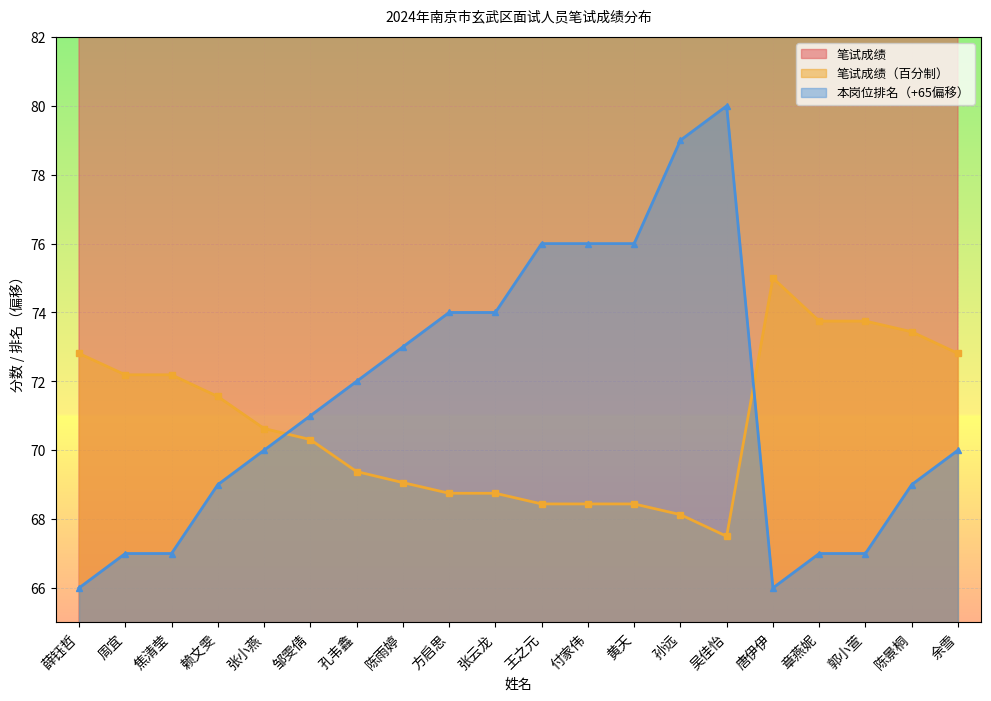

Reading right to left, what are all the values shown in this chart?

笔试成绩: 116.5	117.5	118.0	118.0	120.0	108.0	109.0	109.5	109.5	109.5	110.0	110.0	110.5	111.0	112.5	113.0	114.5	115.5	115.5	116.5
笔试成绩（百分制）: 72.8	73.4	73.8	73.8	75.0	67.5	68.1	68.4	68.4	68.4	68.8	68.8	69.1	69.4	70.3	70.6	71.6	72.2	72.2	72.8
本岗位排名: 70.0	69.0	67.0	67.0	66.0	80.0	79.0	76.0	76.0	76.0	74.0	74.0	73.0	72.0	71.0	70.0	69.0	67.0	67.0	66.0